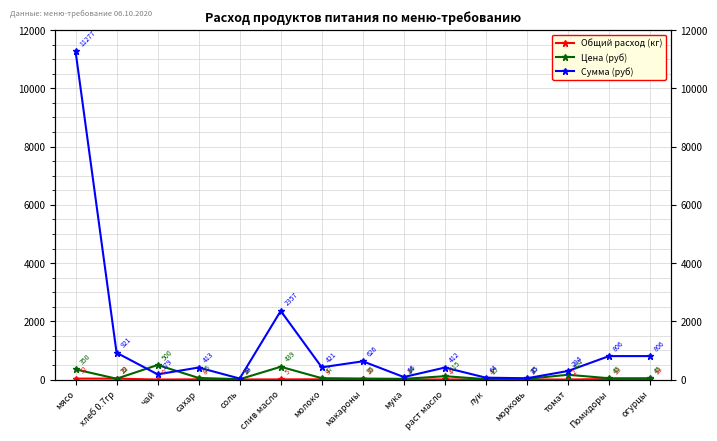

Reading left to right, extract all data points from this chart.

Общий расход (кг): 32.2	32.2	0.4	7.5	2.9	5.4	8.9	17.9	3.6	3.6	4.3	1.8	1.8	17.9	17.9
Цена (руб): 350.0	28.6	500.0	55.0	12.0	438.9	47.0	35.0	24.0	115.0	15.0	25.0	164.3	45.0	45.0
Сумма (руб): 11277.0	920.5	179.0	413.5	34.4	2356.8	420.6	626.5	85.9	411.7	64.4	44.8	294.1	805.5	805.5